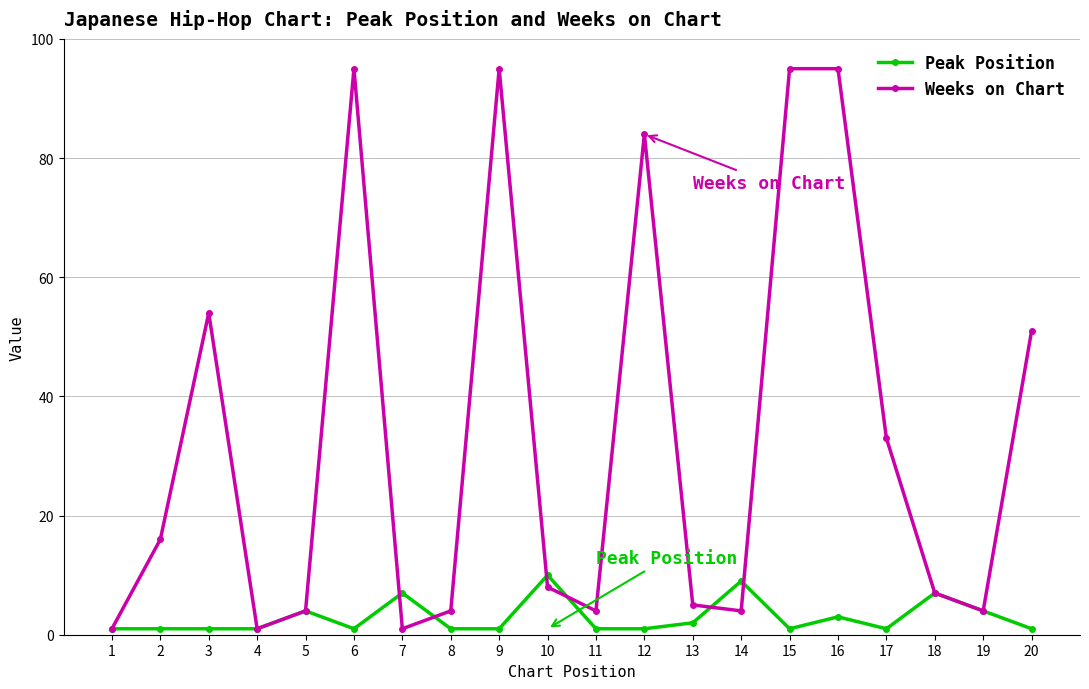

Which series changed the most between 1 and 12?

Weeks on Chart